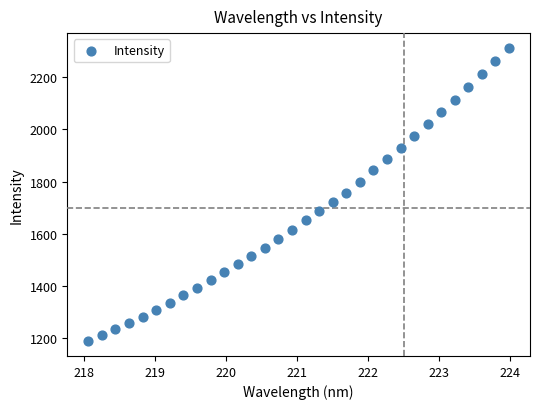

What is the range of Y values (max minus min)?

1125.8